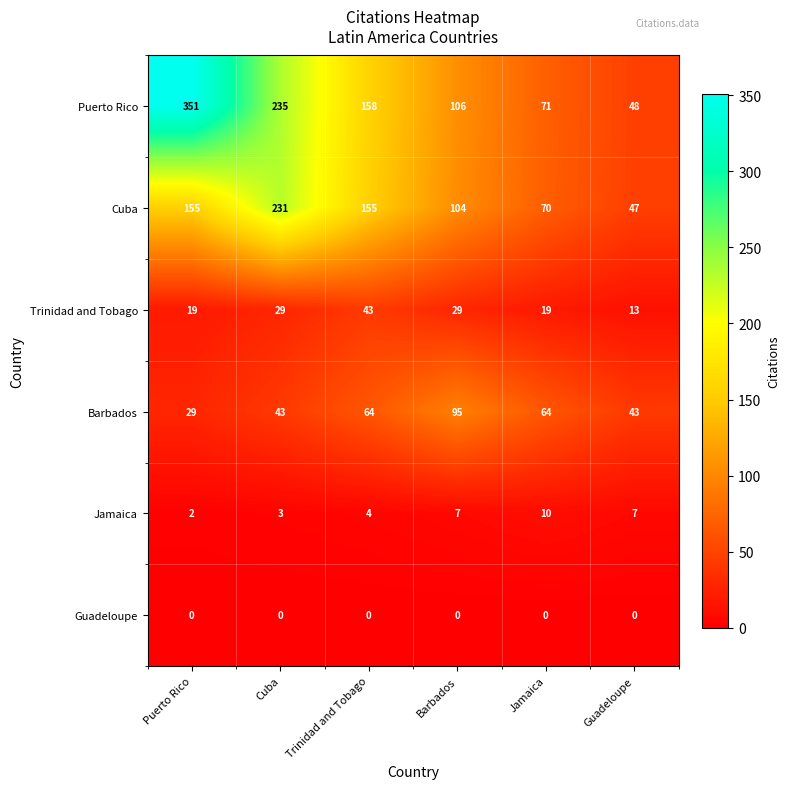

What is the average value of the Trinidad and Tobago series?

25